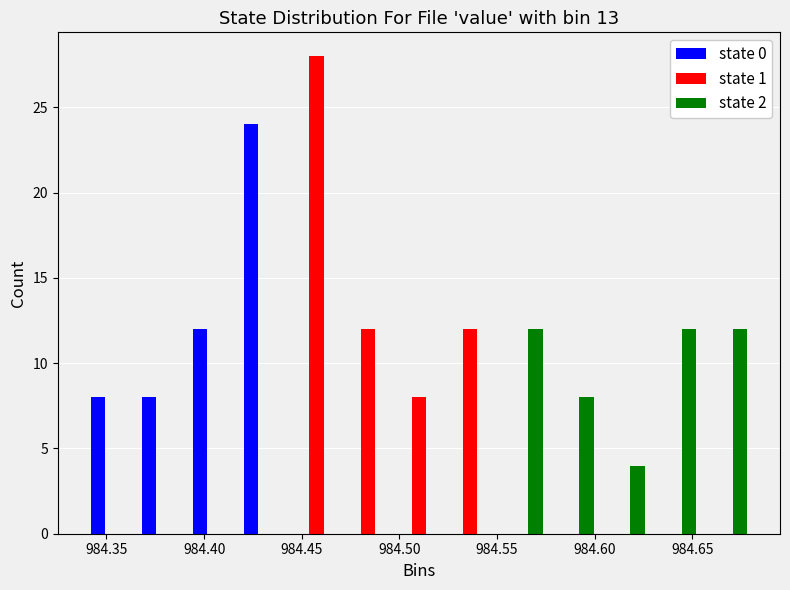

Reading left to right, transcribe this chart: for each range on the x-axis, give the height of each series' bar. Neither the bar edges nor the heights are printed on the chart, so give them approximately, as read against the axes.

984.340 to 984.365: state 0=8	state 1=0	state 2=0
984.365 to 984.390: state 0=8	state 1=0	state 2=0
984.390 to 984.420: state 0=12	state 1=0	state 2=0
984.420 to 984.445: state 0=24	state 1=0	state 2=0
984.445 to 984.470: state 0=0	state 1=28	state 2=0
984.470 to 984.495: state 0=0	state 1=12	state 2=0
984.495 to 984.525: state 0=0	state 1=8	state 2=0
984.525 to 984.550: state 0=0	state 1=12	state 2=0
984.550 to 984.575: state 0=0	state 1=0	state 2=12
984.575 to 984.600: state 0=0	state 1=0	state 2=8
984.600 to 984.630: state 0=0	state 1=0	state 2=4
984.630 to 984.655: state 0=0	state 1=0	state 2=12
984.655 to 984.680: state 0=0	state 1=0	state 2=12